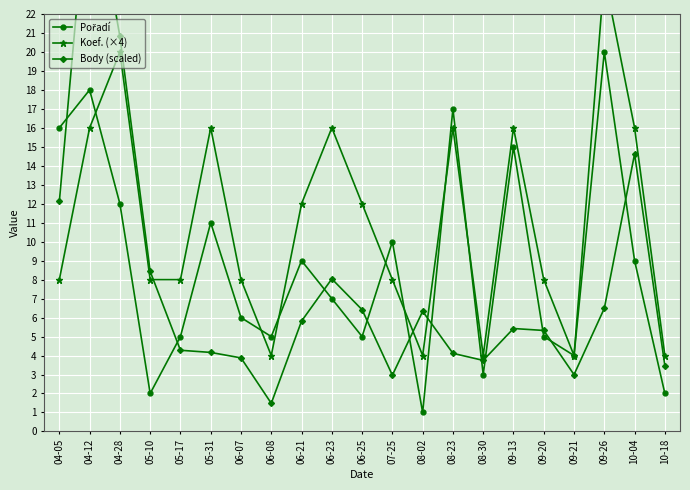

How many series are shown in this chart?

3